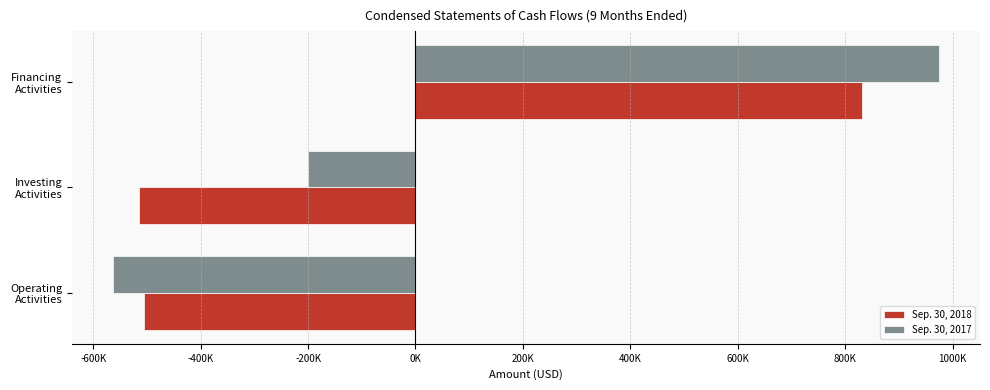

At which category does the chart reach its minimum across all series?

Operating
Activities